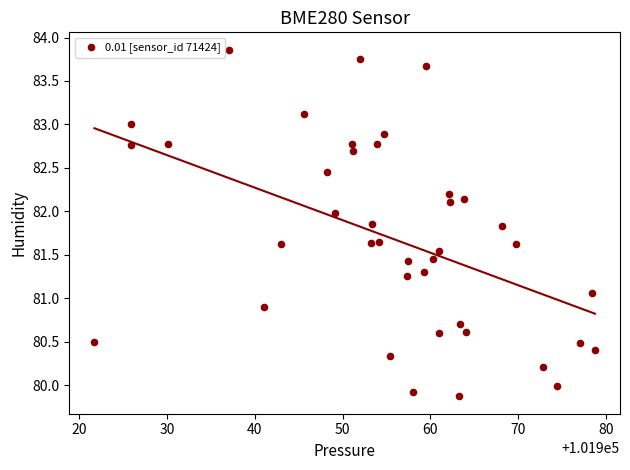

What is the range of X values (max minus min)?

57.0